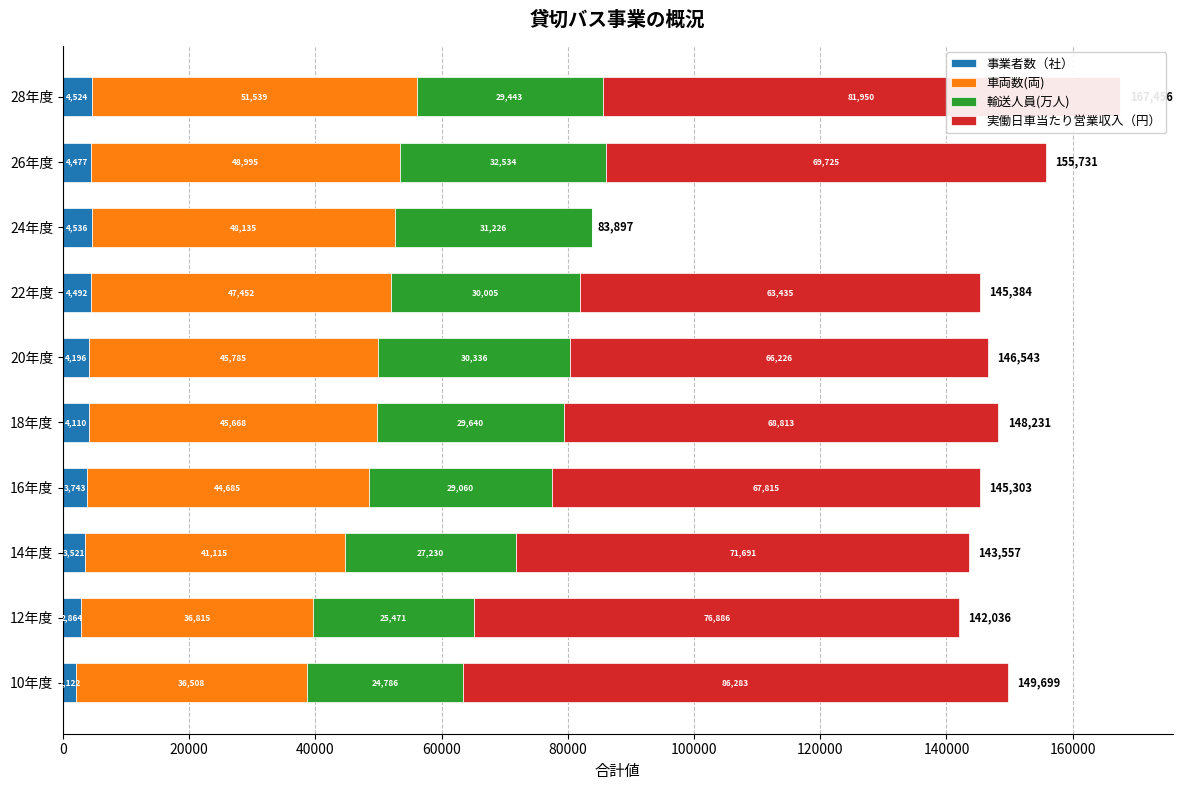

At which category is the sum across all series the highest?

28年度